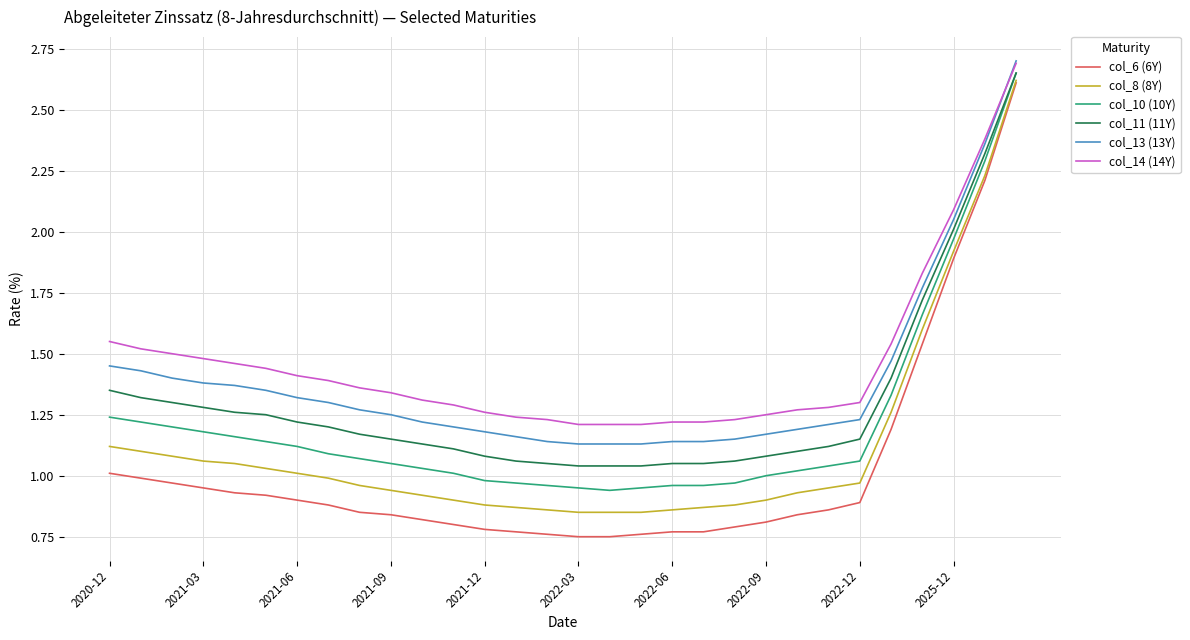

True or false: col_10 (10Y) and col_13 (13Y) intersect in this chart.

False